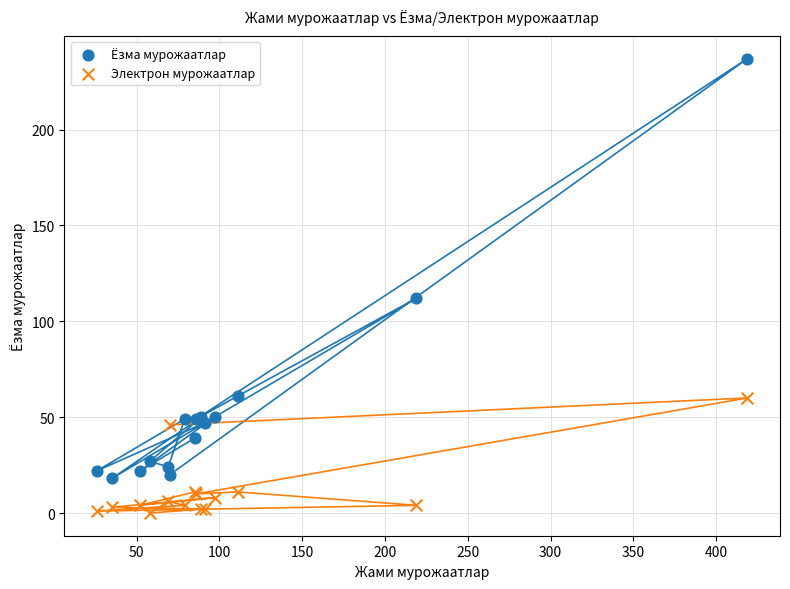

Which series has the widest spread of Y values?

Ёзма мурожаатлар